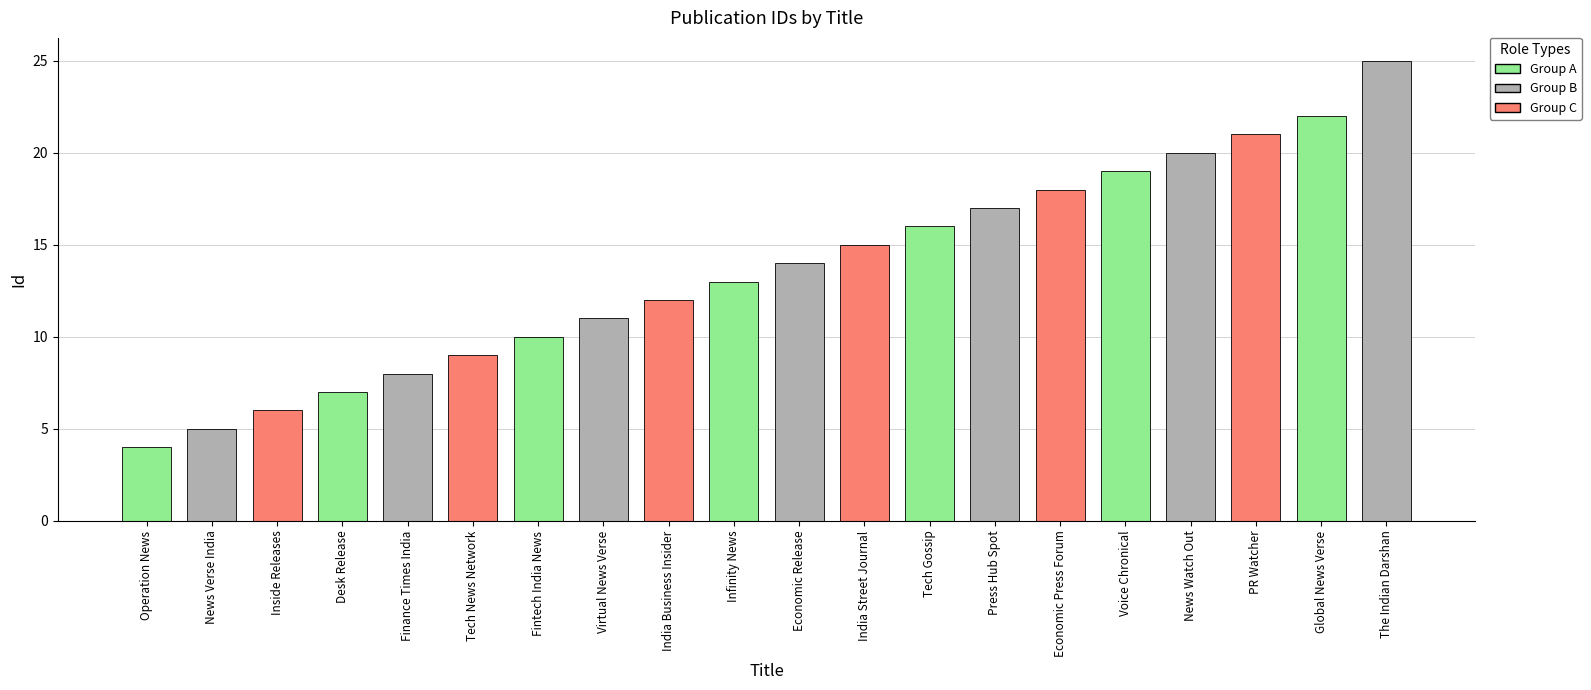

Is it true that the value at Tech News Network is 9?

True